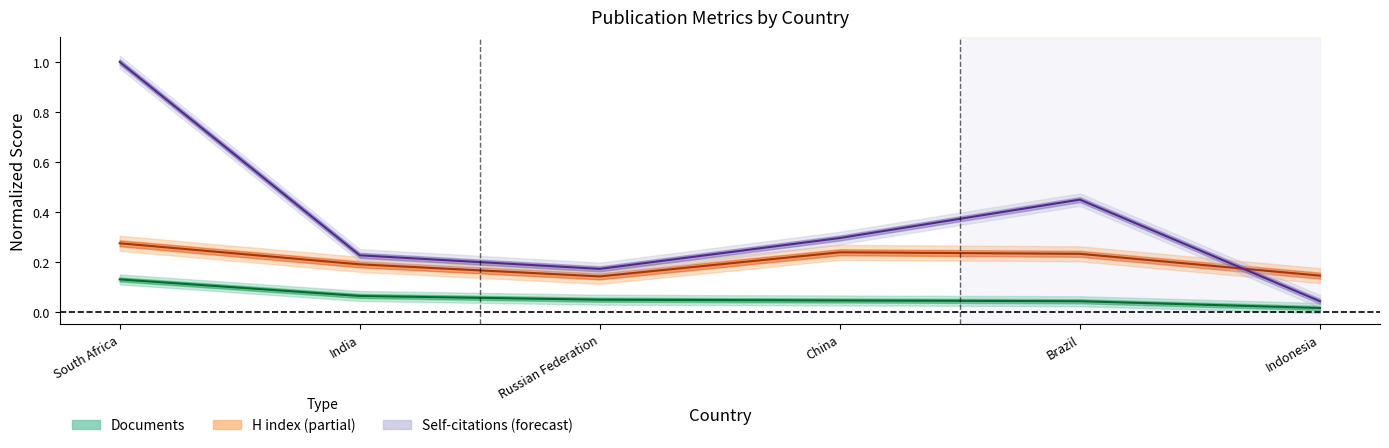

What position from the right is India?

5